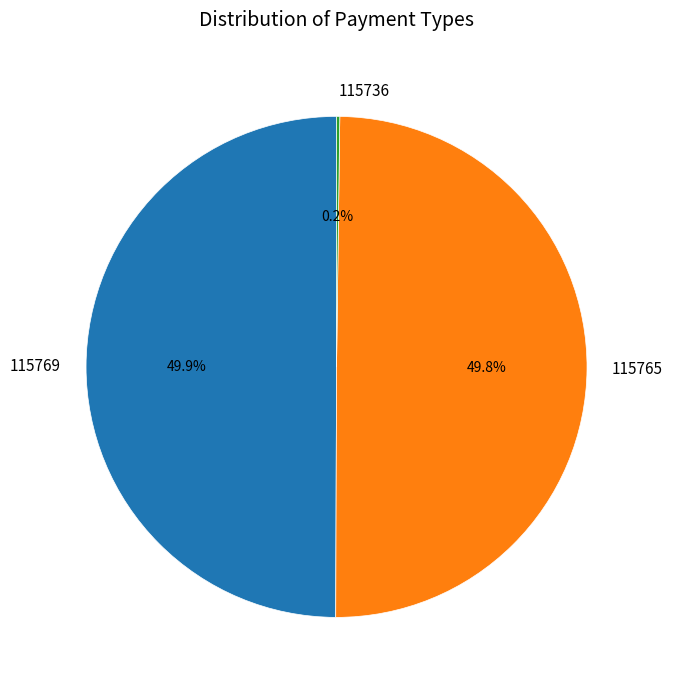

Is it true that 115769 is 1% of the pie?

False